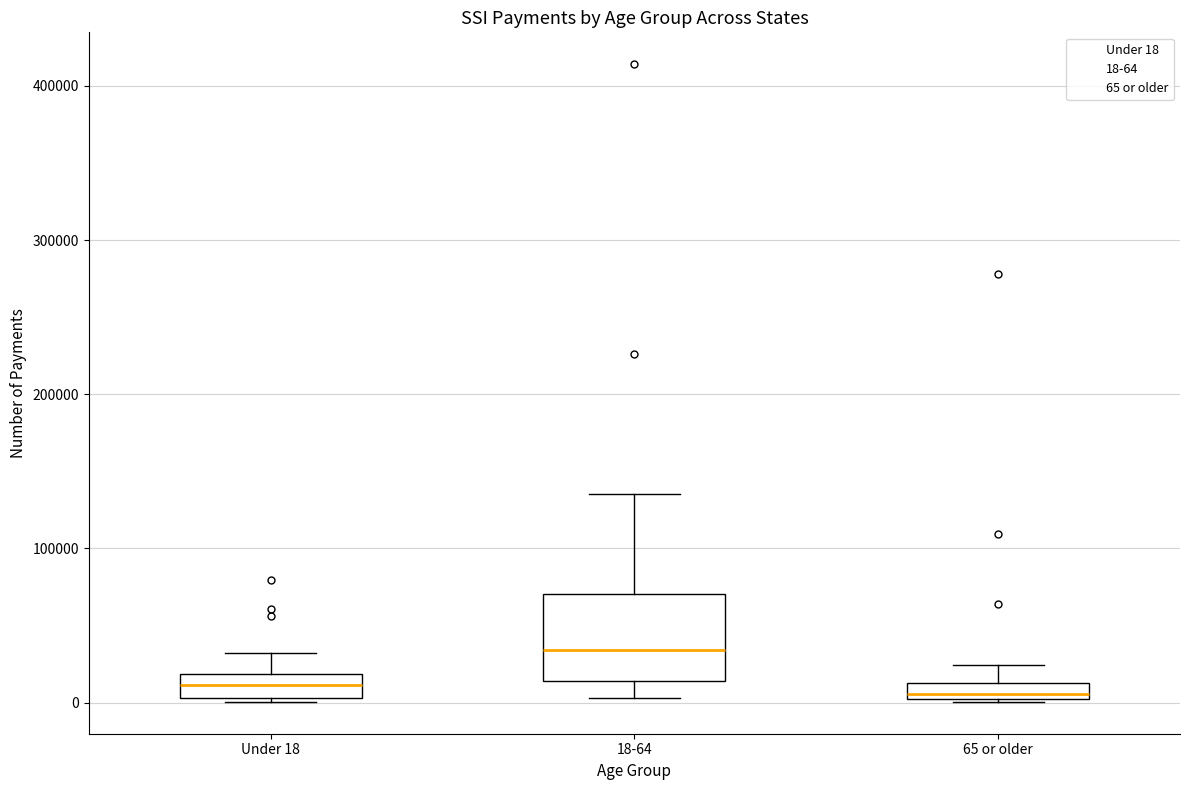

Which box's median line is the highest?

18-64